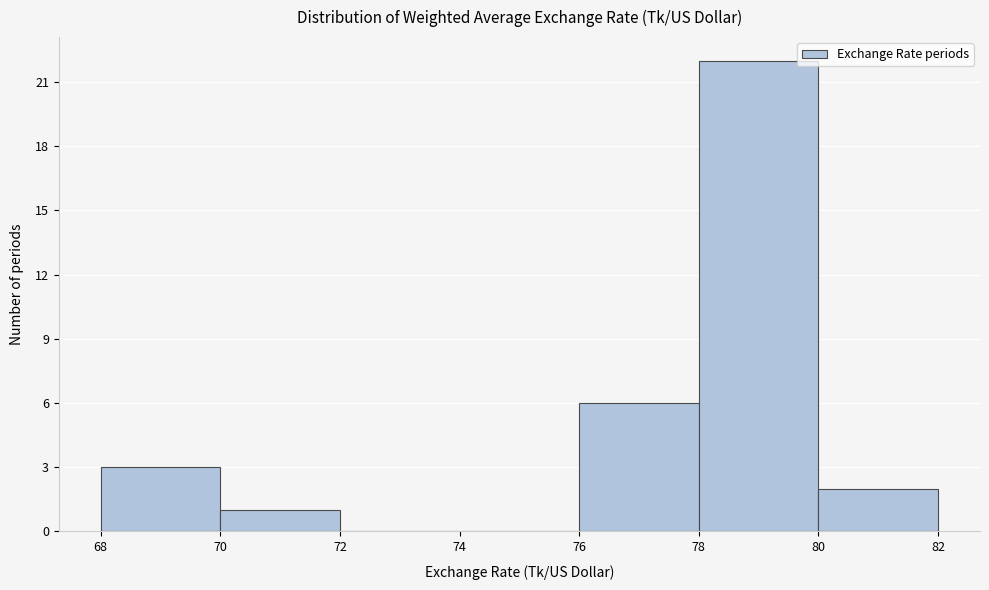

Reading left to right, transcribe this chart: for each bar, give the range it covers on the x-axis and its height. The values are not printed on the chart, so give them approximately, as read against the axis.

68 to 70: 3
70 to 72: 1
72 to 74: 0
74 to 76: 0
76 to 78: 6
78 to 80: 22
80 to 82: 2